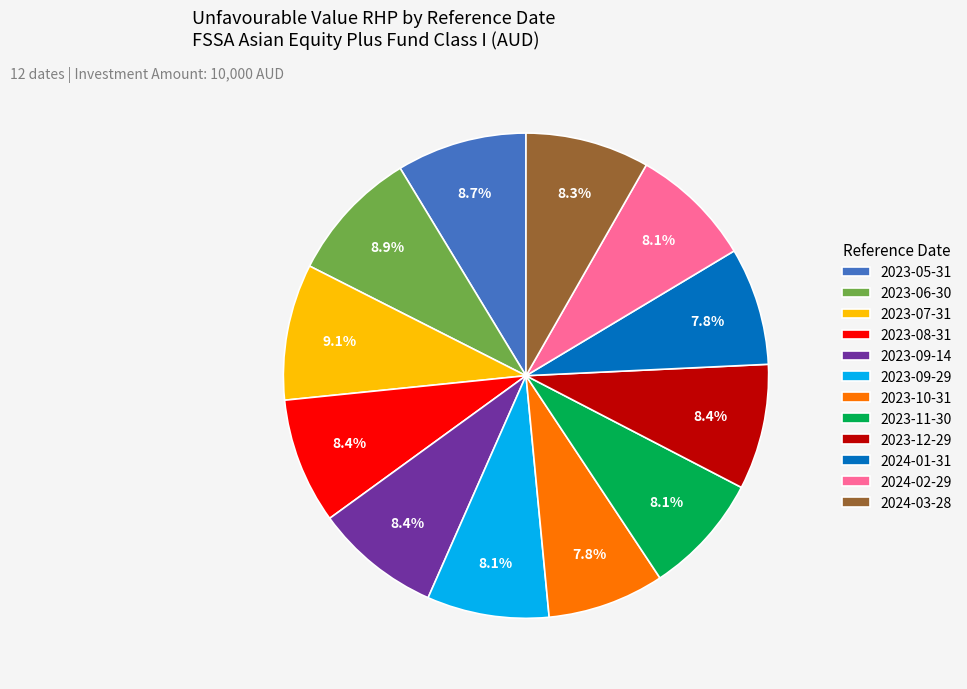

Does any single category account for the majority?

No